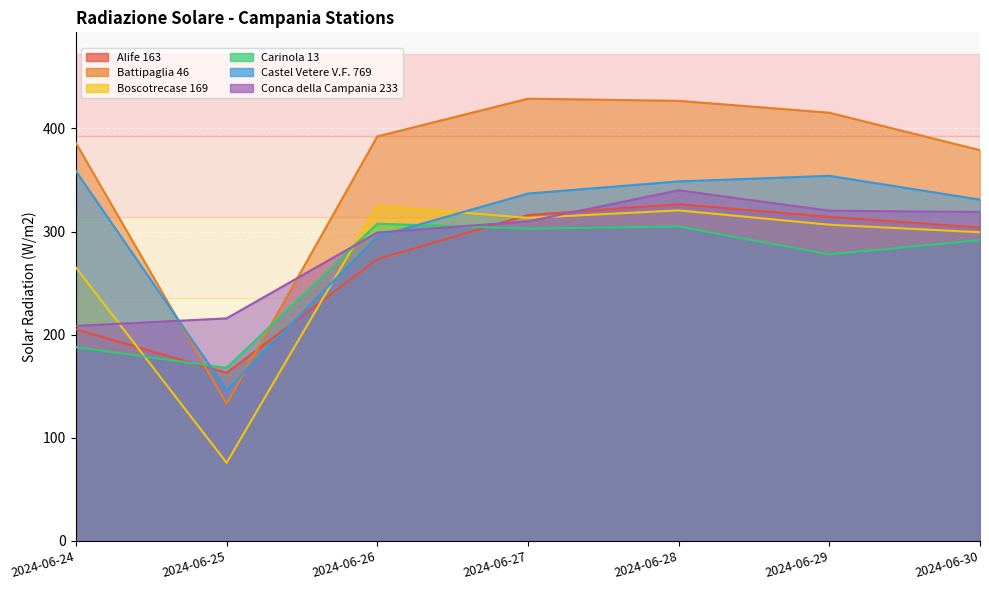

Read the Alife 163 value at 2024-06-28.

326.5